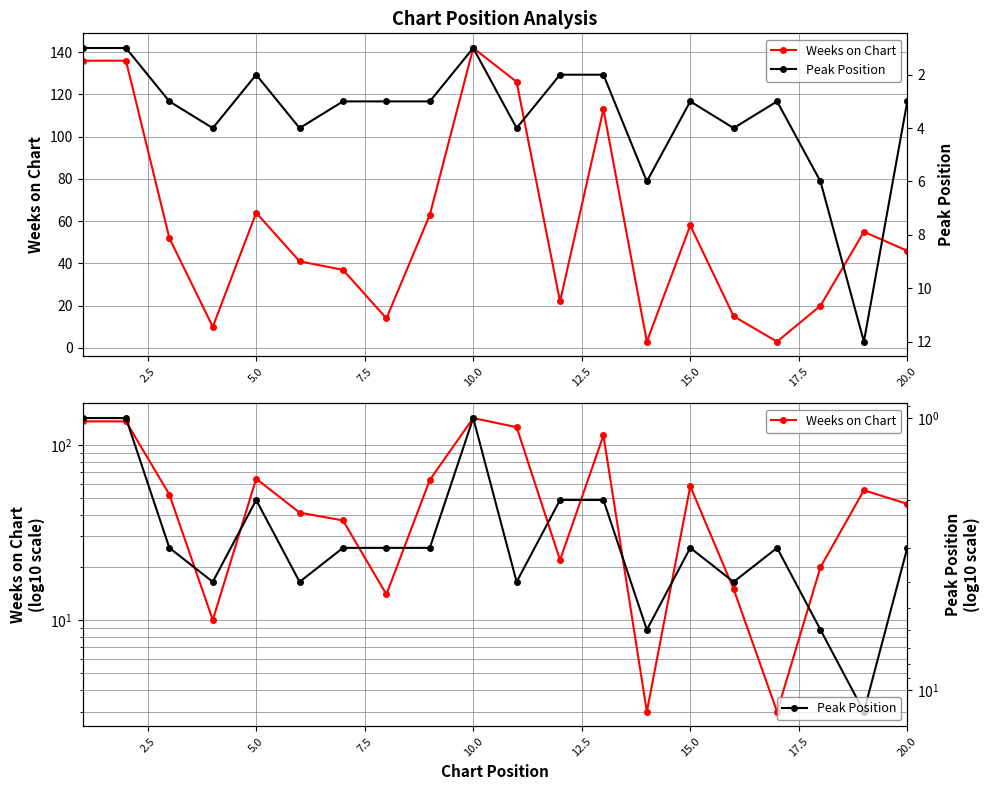

Which series has the largest range (max minus min)?

Weeks on Chart